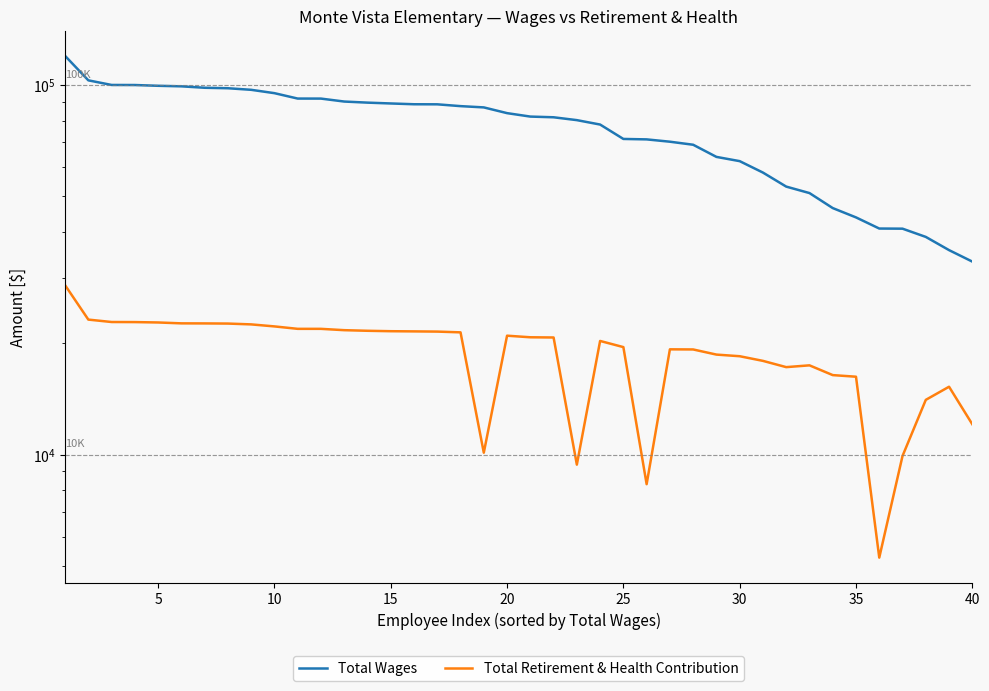

True or false: Total Retirement & Health Contribution and Total Wages intersect in this chart.

False